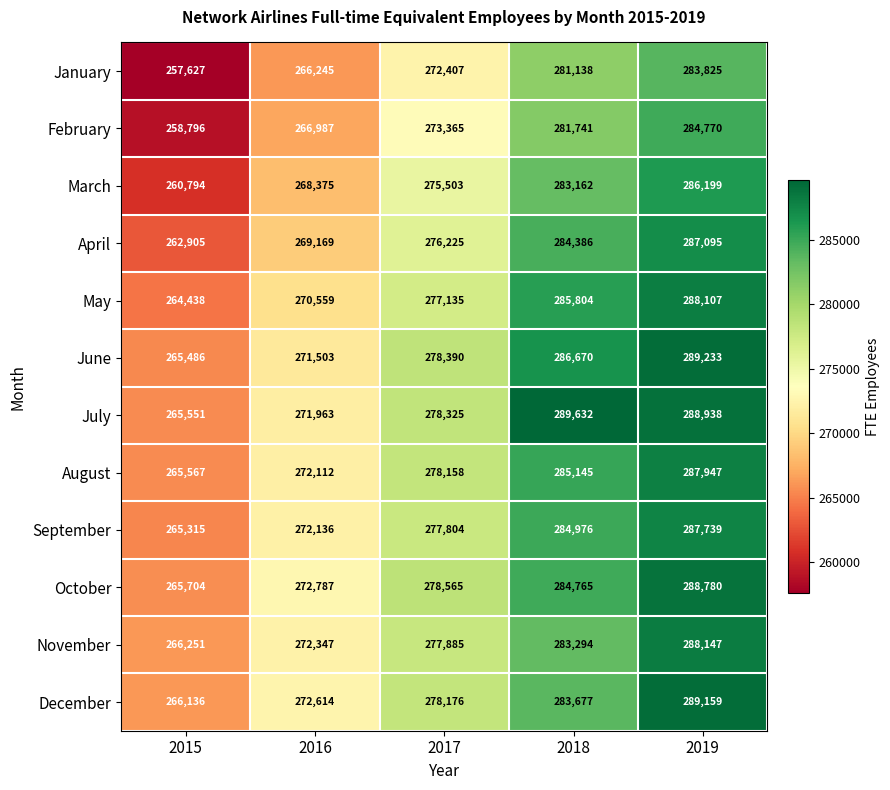

What is the total value across all series at 2017?

3321938